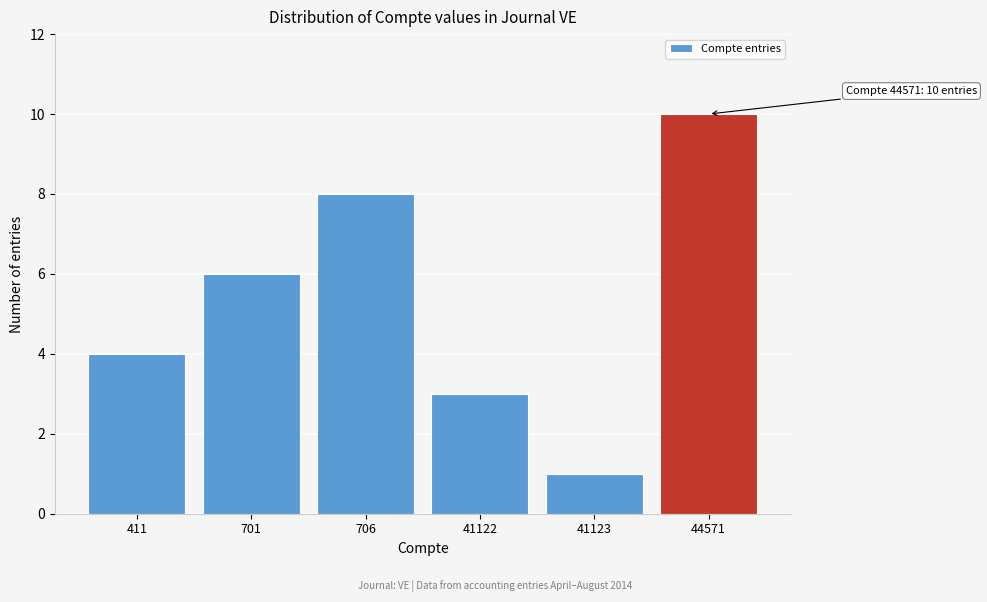

Reading left to right, what are all the values shown in this chart?

4	6	8	3	1	10